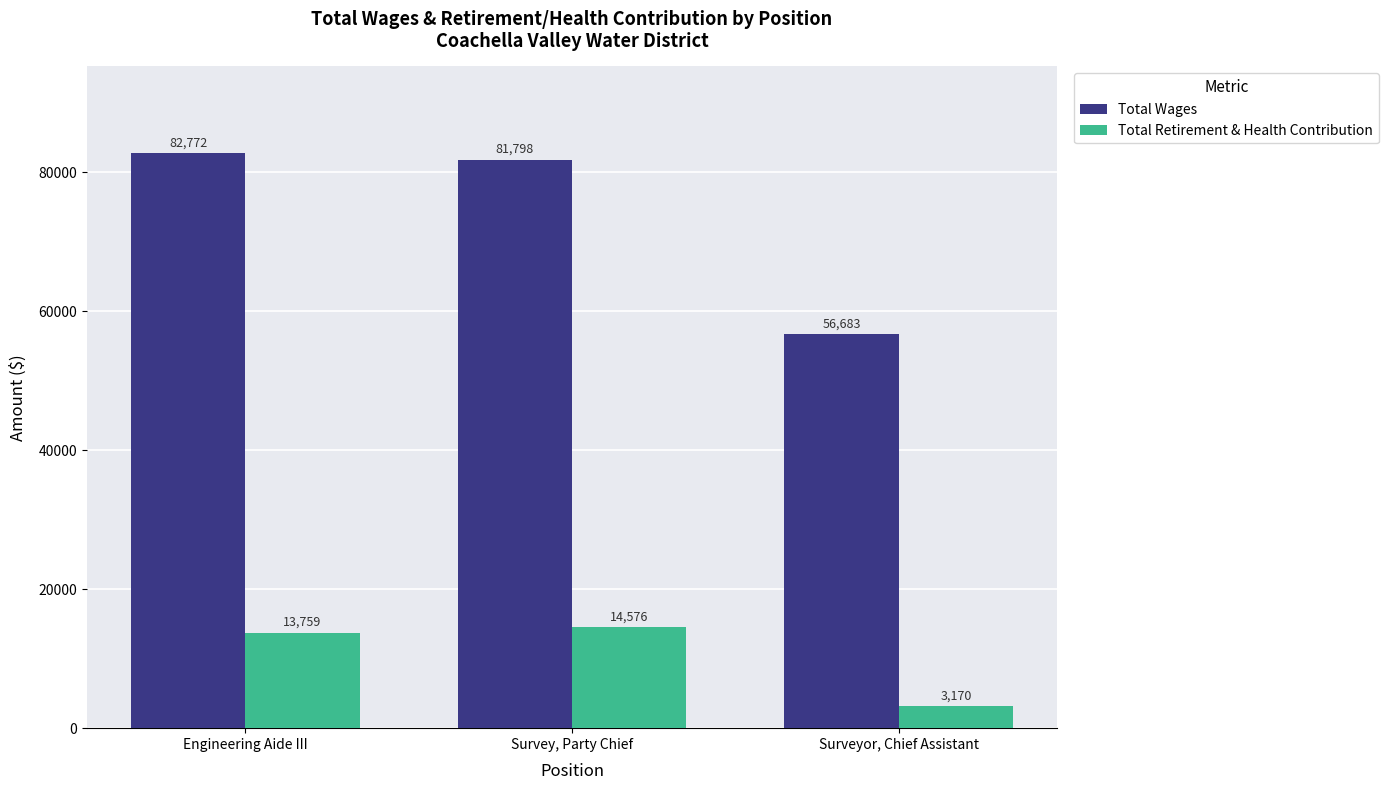

What is the sum of all Total Wages values?

221253